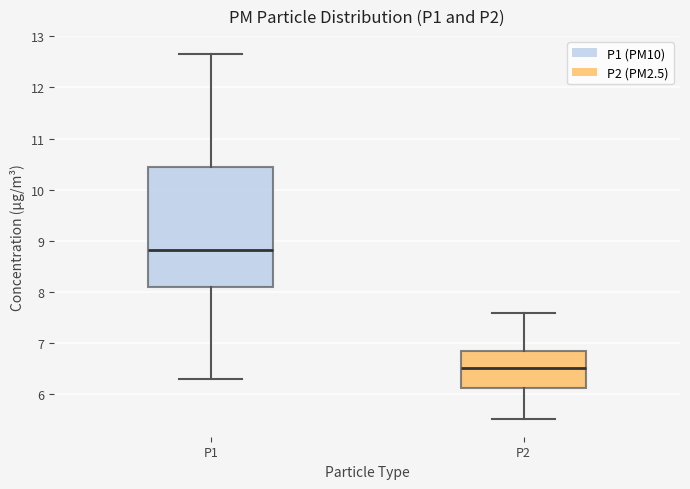

Reading left to right, read every box against the y-axis: the position of its median line, the range the box covers, and the ends of its whiskers. The values are not printed on the chart, so give them approximately, as read against the axis.

P1: median 8.8, box 8.1 to 10.4, whiskers 6.3 to 12.7
P2: median 6.5, box 6.1 to 6.9, whiskers 5.5 to 7.6